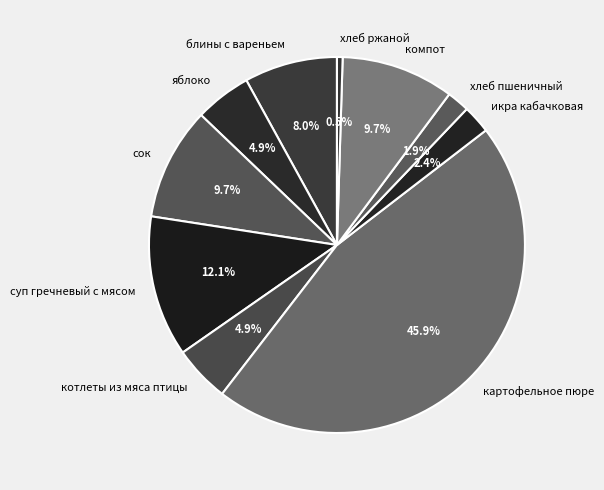

How many slices are in this pie chart?

10